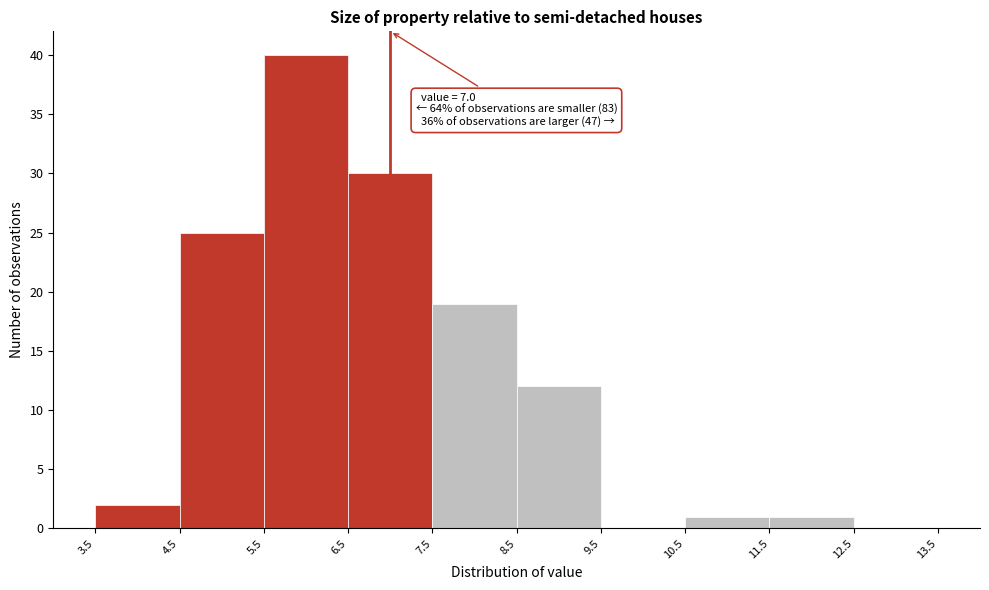

Which range on the x-axis has the tallest bar?

5.5 to 6.5